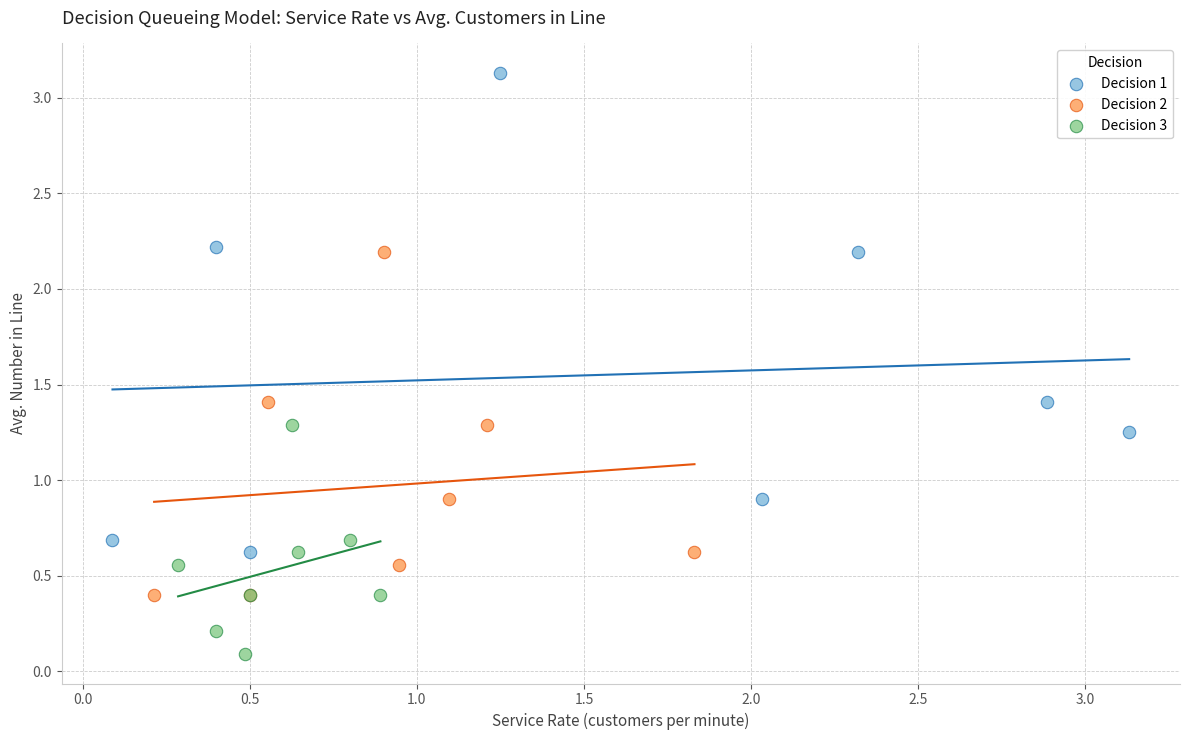

What are all the series names shown in the legend?

Decision 1, Decision 2, Decision 3